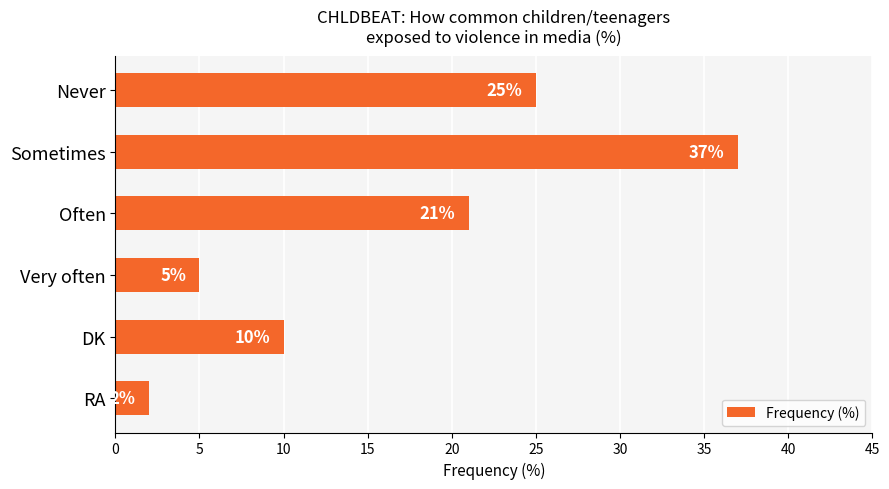

Count the number of data series in this chart.

1